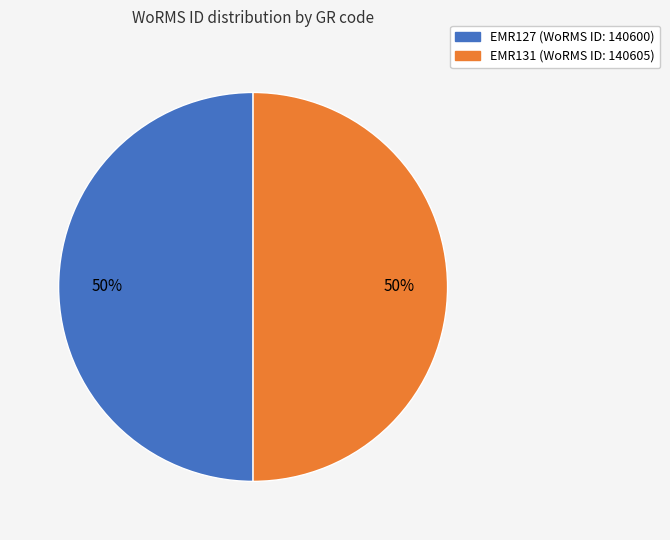

What is the ratio of the value at EMR131 to the value at EMR127?

1.0